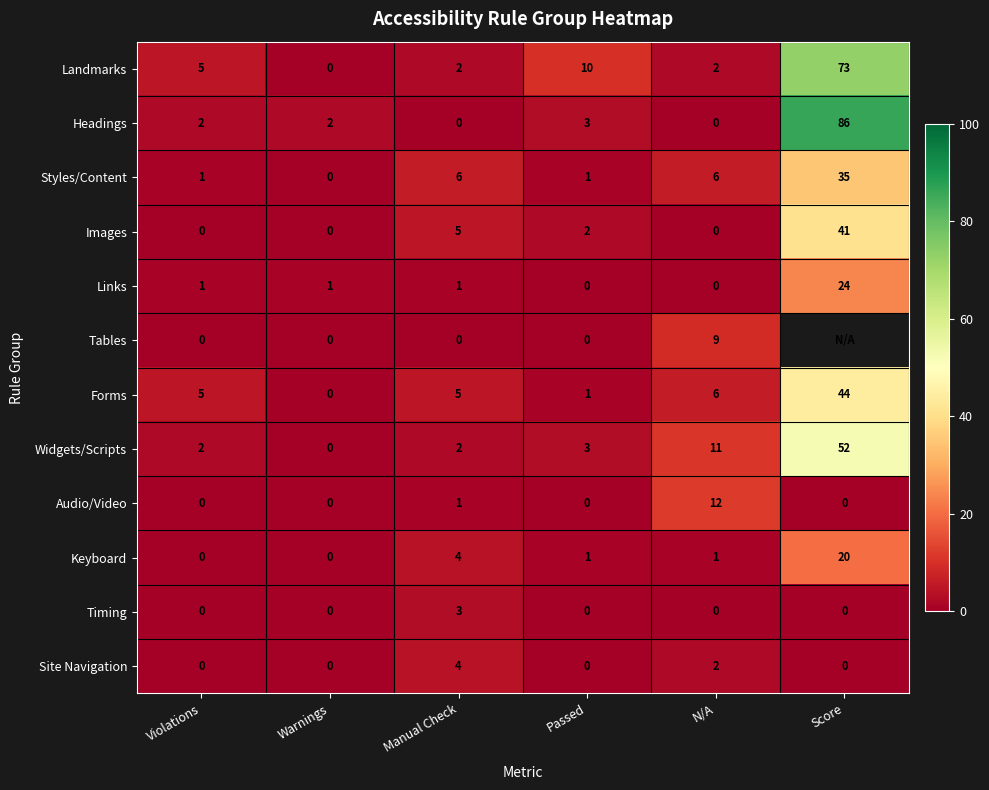

Which has a higher value, Score or Manual Check?

Score